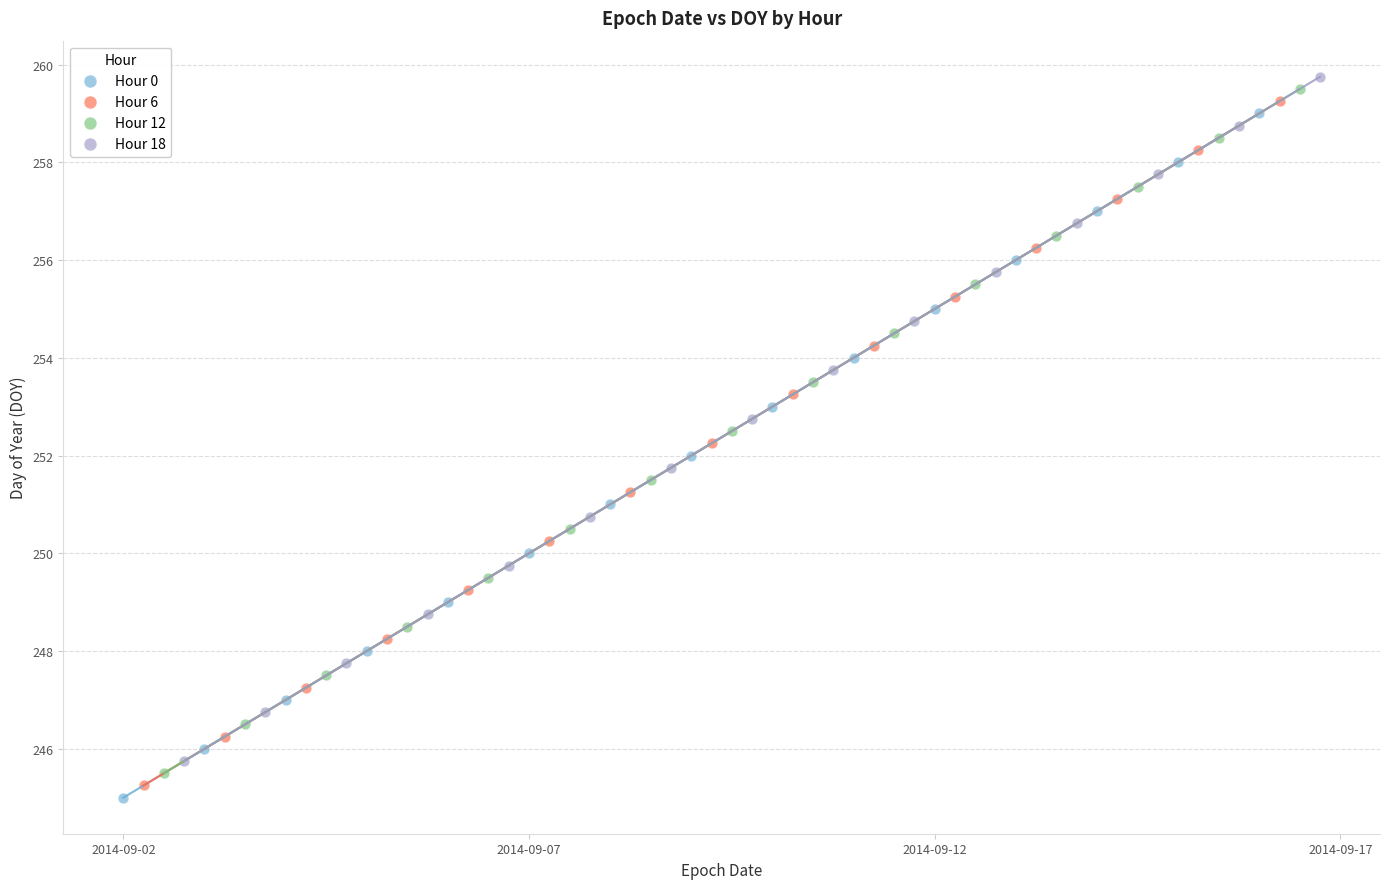

What are all the series names shown in the legend?

Hour 0, Hour 6, Hour 12, Hour 18